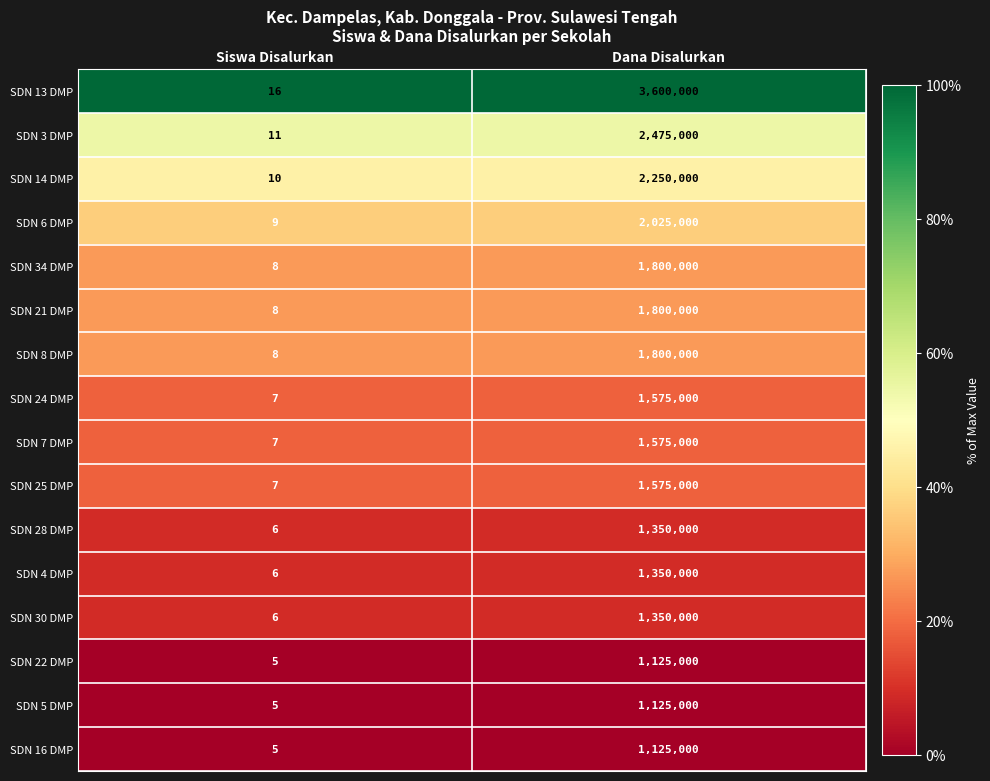

At which label is SDN 16 DMP closest to 562502?

Siswa Disalurkan